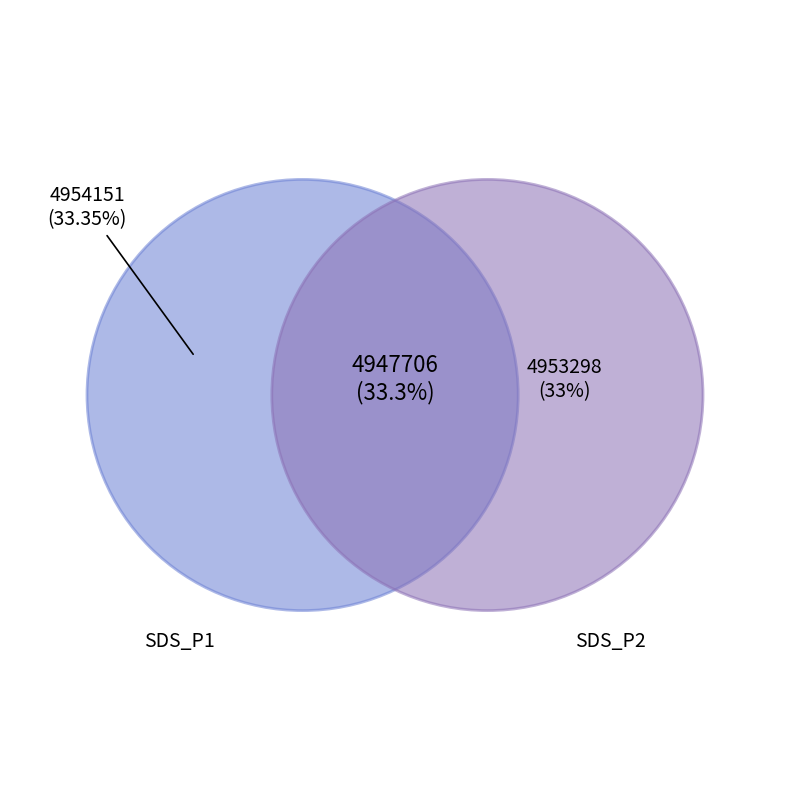

To the nearest percent, what portion does Min_cycle=other represent?

33%